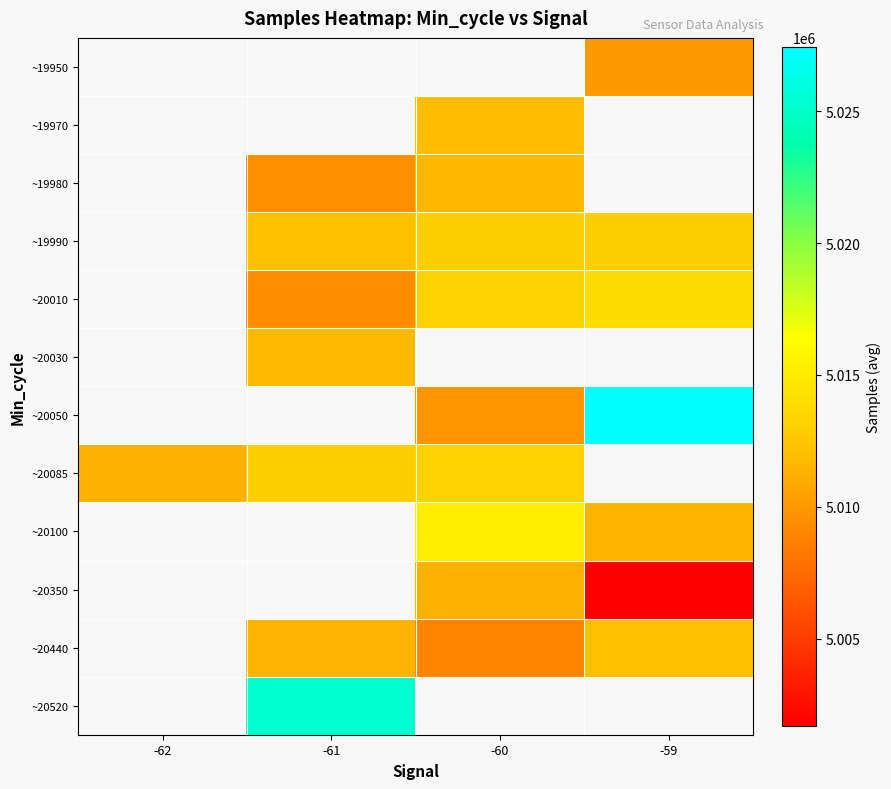

How many data points in ~20440 are less than 5011367?

1